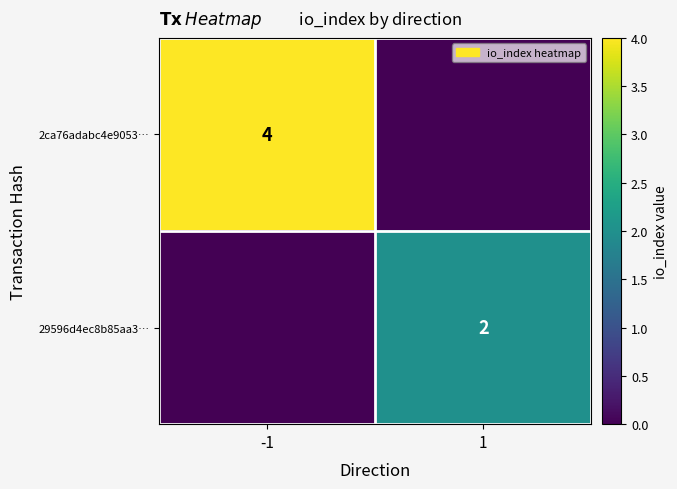

The 29596d4ec8b85aa3… series shows 1 at 1. True or false?

False